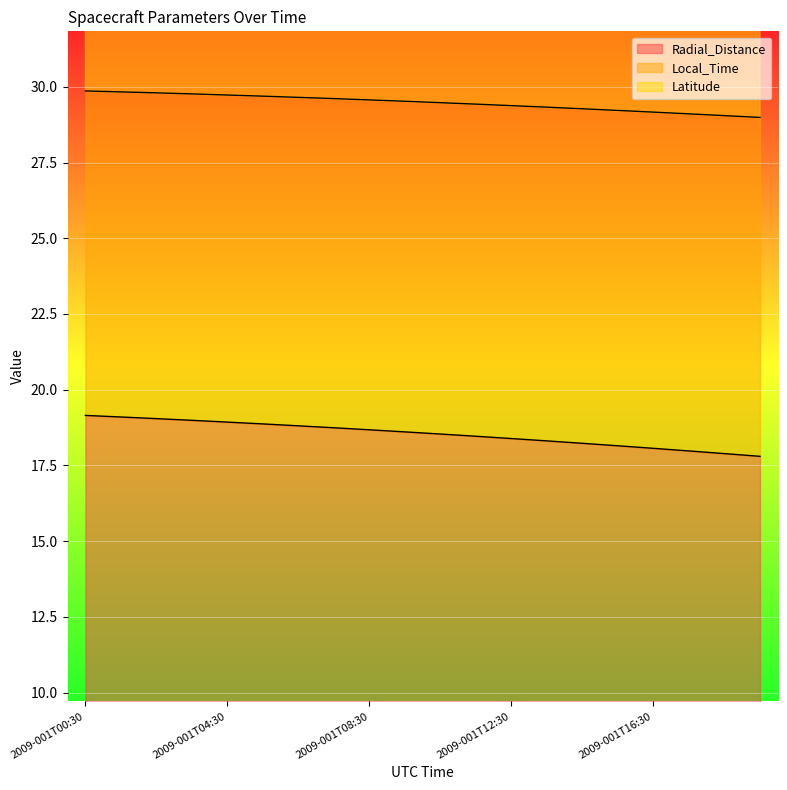

True or false: Local_Time and Latitude intersect in this chart.

False